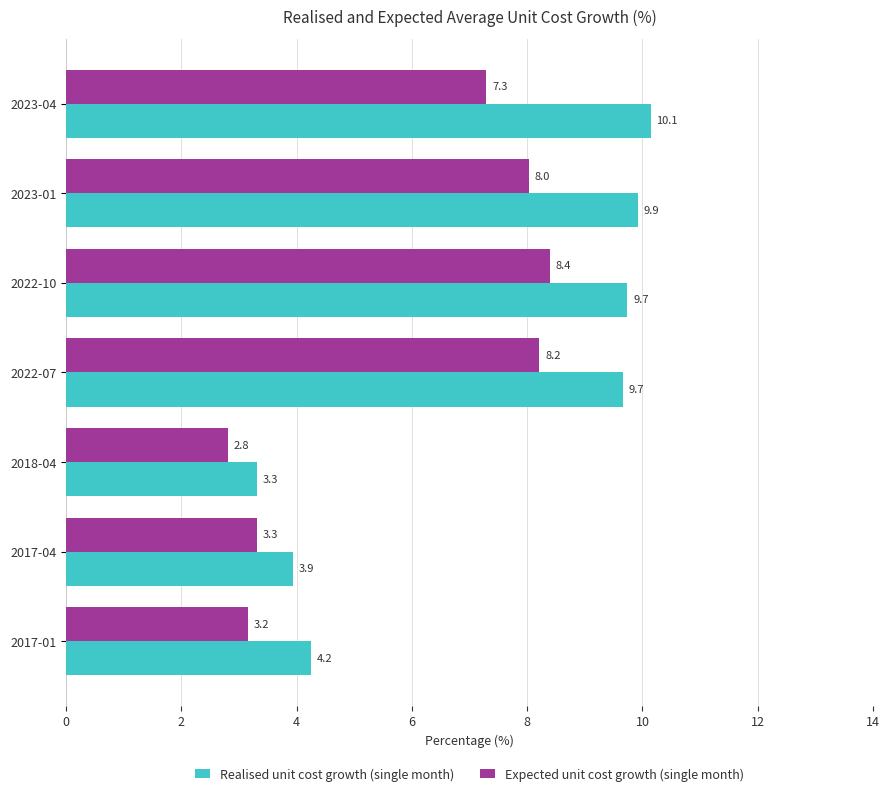

What is the spread (max minus min) of values at 2017-04?

0.6